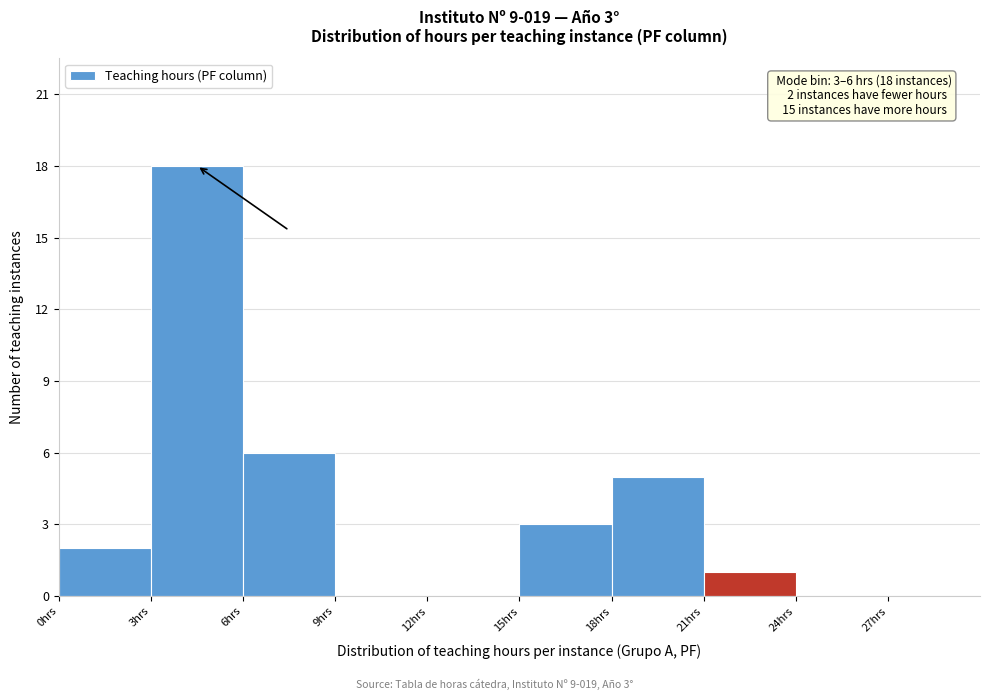

Which range on the x-axis has the tallest bar?

3 to 6